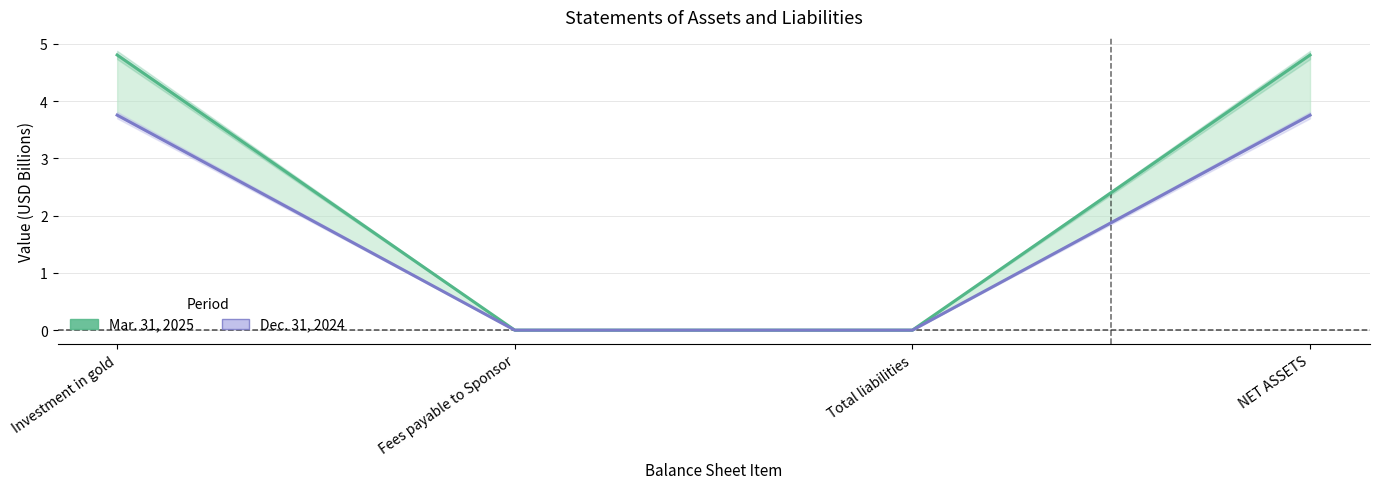

True or false: Mar. 31, 2025 and Dec. 31, 2024 intersect in this chart.

False